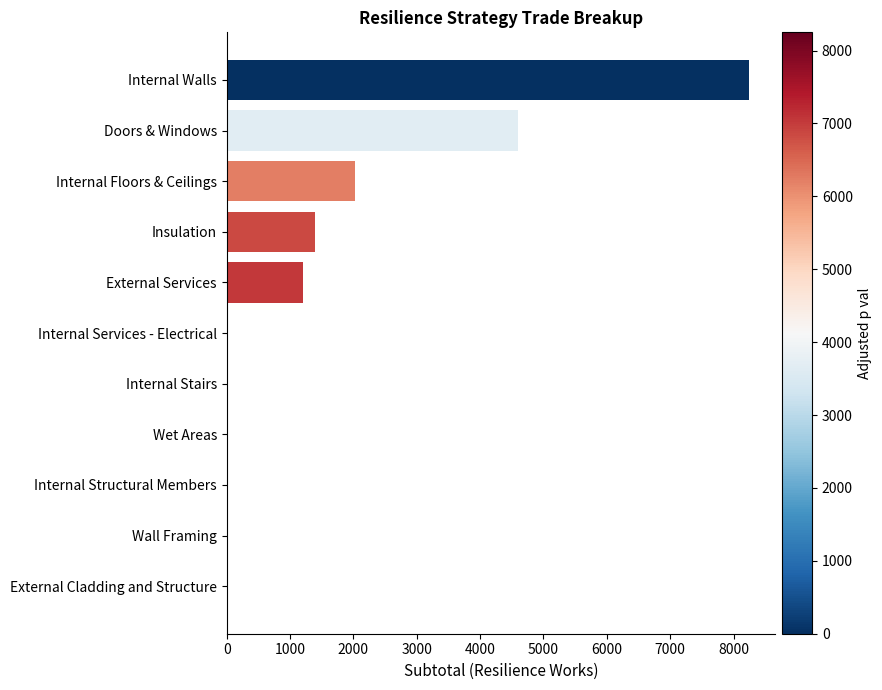

What is the sum of all values?

17475